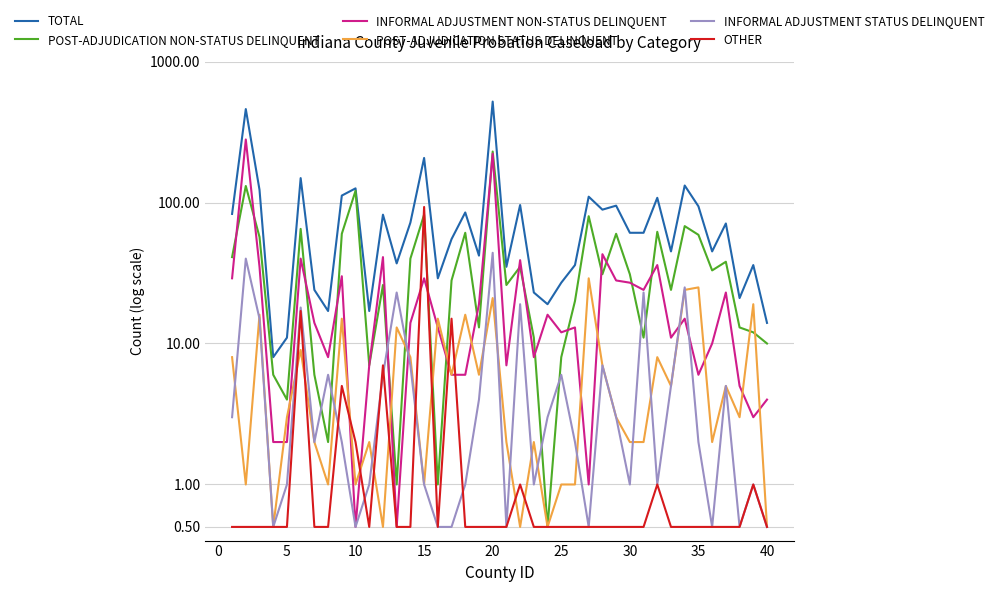

At how many categories does at least one series exceed 466?

1